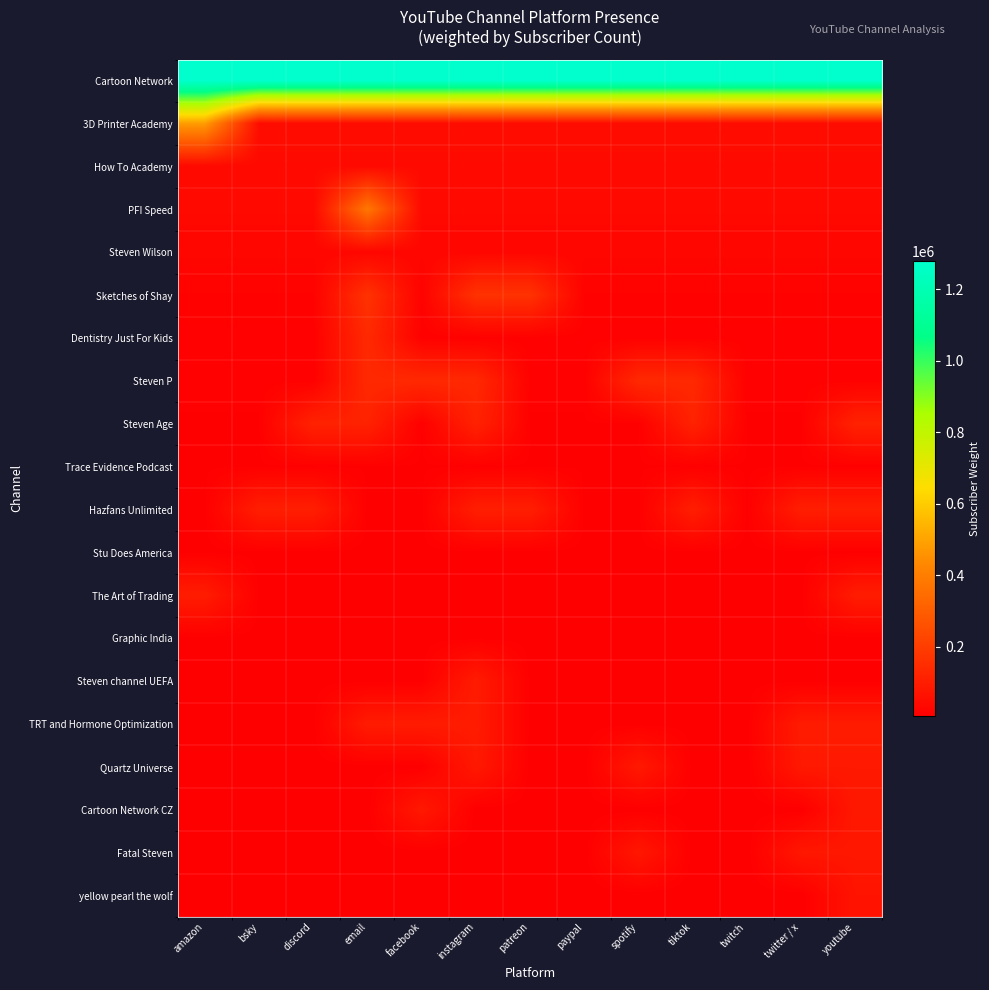

Reading left to right, what are all the values shown in this chart?

Cartoon Network: amazon=1280000	bsky=1280000	discord=1280000	email=1280000	facebook=1280000	instagram=1280000	patreon=1280000	paypal=1280000	spotify=1280000	tiktok=1280000	twitch=1280000	twitter / x=1280000	youtube=1280000
3D Printer Academy: amazon=488000	bsky=48800	discord=48800	email=48800	facebook=48800	instagram=48800	patreon=48800	paypal=48800	spotify=48800	tiktok=48800	twitch=48800	twitter / x=48800	youtube=48800
How To Academy: amazon=38600	bsky=38600	discord=38600	email=38600	facebook=38600	instagram=38600	patreon=38600	paypal=38600	spotify=38600	tiktok=38600	twitch=38600	twitter / x=38600	youtube=38600
PFI Speed: amazon=38000	bsky=38000	discord=38000	email=380000	facebook=38000	instagram=38000	patreon=38000	paypal=38000	spotify=38000	tiktok=38000	twitch=38000	twitter / x=38000	youtube=38000
Steven Wilson: amazon=28900	bsky=28900	discord=28900	email=28900	facebook=28900	instagram=28900	patreon=28900	paypal=28900	spotify=28900	tiktok=28900	twitch=28900	twitter / x=28900	youtube=28900
Sketches of Shay: amazon=16500	bsky=16500	discord=16500	email=165000	facebook=16500	instagram=165000	patreon=165000	paypal=16500	spotify=16500	tiktok=16500	twitch=16500	twitter / x=16500	youtube=16500
Dentistry Just For Kids: amazon=13700	bsky=13700	discord=13700	email=137000	facebook=13700	instagram=13700	patreon=13700	paypal=13700	spotify=13700	tiktok=13700	twitch=13700	twitter / x=13700	youtube=13700
Steven P: amazon=13600	bsky=13600	discord=13600	email=136000	facebook=136000	instagram=136000	patreon=13600	paypal=13600	spotify=136000	tiktok=136000	twitch=13600	twitter / x=13600	youtube=13600
Steven Age: amazon=11600	bsky=11600	discord=116000	email=116000	facebook=11600	instagram=116000	patreon=11600	paypal=11600	spotify=11600	tiktok=116000	twitch=11600	twitter / x=11600	youtube=116000
Trace Evidence Podcast: amazon=11300	bsky=11300	discord=11300	email=11300	facebook=11300	instagram=11300	patreon=11300	paypal=11300	spotify=11300	tiktok=11300	twitch=11300	twitter / x=11300	youtube=11300
Hazfans Unlimited: amazon=10300	bsky=103000	discord=103000	email=10300	facebook=10300	instagram=103000	patreon=103000	paypal=10300	spotify=10300	tiktok=103000	twitch=10300	twitter / x=103000	youtube=103000
Stu Does America: amazon=9830	bsky=9830	discord=9830	email=9830	facebook=9830	instagram=9830	patreon=9830	paypal=9830	spotify=9830	tiktok=9830	twitch=9830	twitter / x=9830	youtube=9830
The Art of Trading: amazon=97100	bsky=9710	discord=9710	email=9710	facebook=9710	instagram=9710	patreon=9710	paypal=9710	spotify=9710	tiktok=9710	twitch=9710	twitter / x=9710	youtube=97100
Graphic India: amazon=9610	bsky=9610	discord=9610	email=9610	facebook=9610	instagram=9610	patreon=9610	paypal=9610	spotify=9610	tiktok=9610	twitch=9610	twitter / x=9610	youtube=9610
Steven channel UEFA: amazon=9450	bsky=9450	discord=9450	email=9450	facebook=9450	instagram=94500	patreon=9450	paypal=9450	spotify=9450	tiktok=9450	twitch=9450	twitter / x=9450	youtube=9450
TRT and Hormone Optimization: amazon=9430	bsky=9430	discord=9430	email=94300	facebook=94300	instagram=94300	patreon=9430	paypal=9430	spotify=9430	tiktok=9430	twitch=9430	twitter / x=94300	youtube=94300
Quartz Universe: amazon=8680	bsky=8680	discord=8680	email=8680	facebook=8680	instagram=86800	patreon=8680	paypal=8680	spotify=86800	tiktok=8680	twitch=8680	twitter / x=86800	youtube=86800
Cartoon Network CZ: amazon=8500	bsky=8500	discord=8500	email=8500	facebook=85000	instagram=8500	patreon=8500	paypal=8500	spotify=8500	tiktok=8500	twitch=8500	twitter / x=8500	youtube=85000
Fatal Steven: amazon=8090	bsky=8090	discord=8090	email=8090	facebook=8090	instagram=8090	patreon=8090	paypal=8090	spotify=80900	tiktok=8090	twitch=8090	twitter / x=80900	youtube=80900
yellow pearl the wolf: amazon=7170	bsky=7170	discord=7170	email=7170	facebook=7170	instagram=7170	patreon=7170	paypal=7170	spotify=7170	tiktok=7170	twitch=7170	twitter / x=7170	youtube=71700